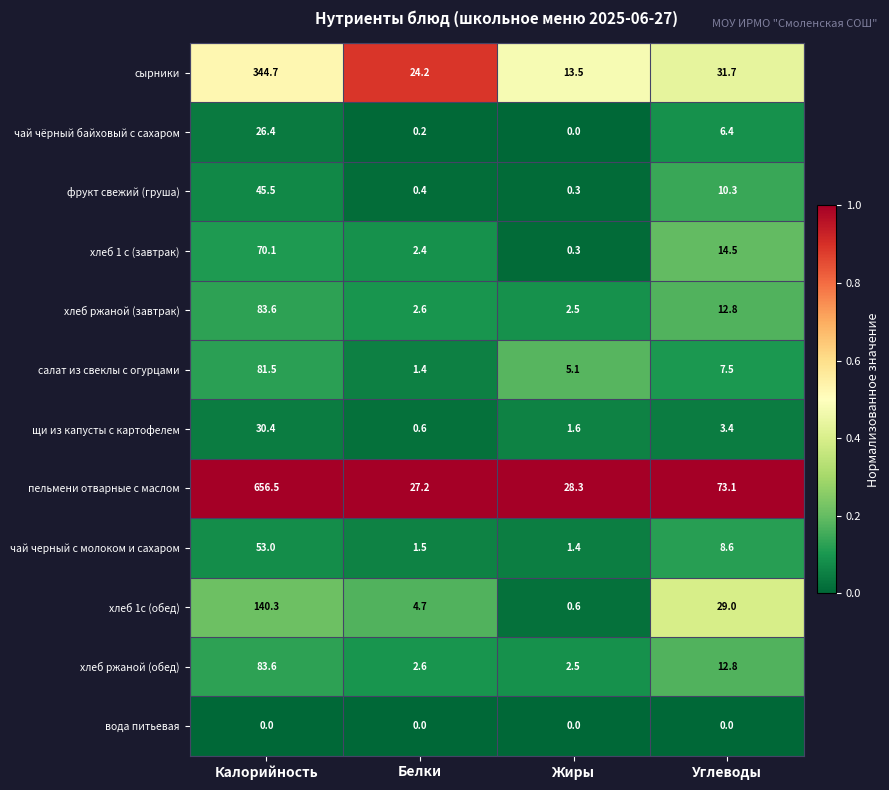

The хлеб ржаной (обед) series shows 12.8 at Углеводы. True or false?

True